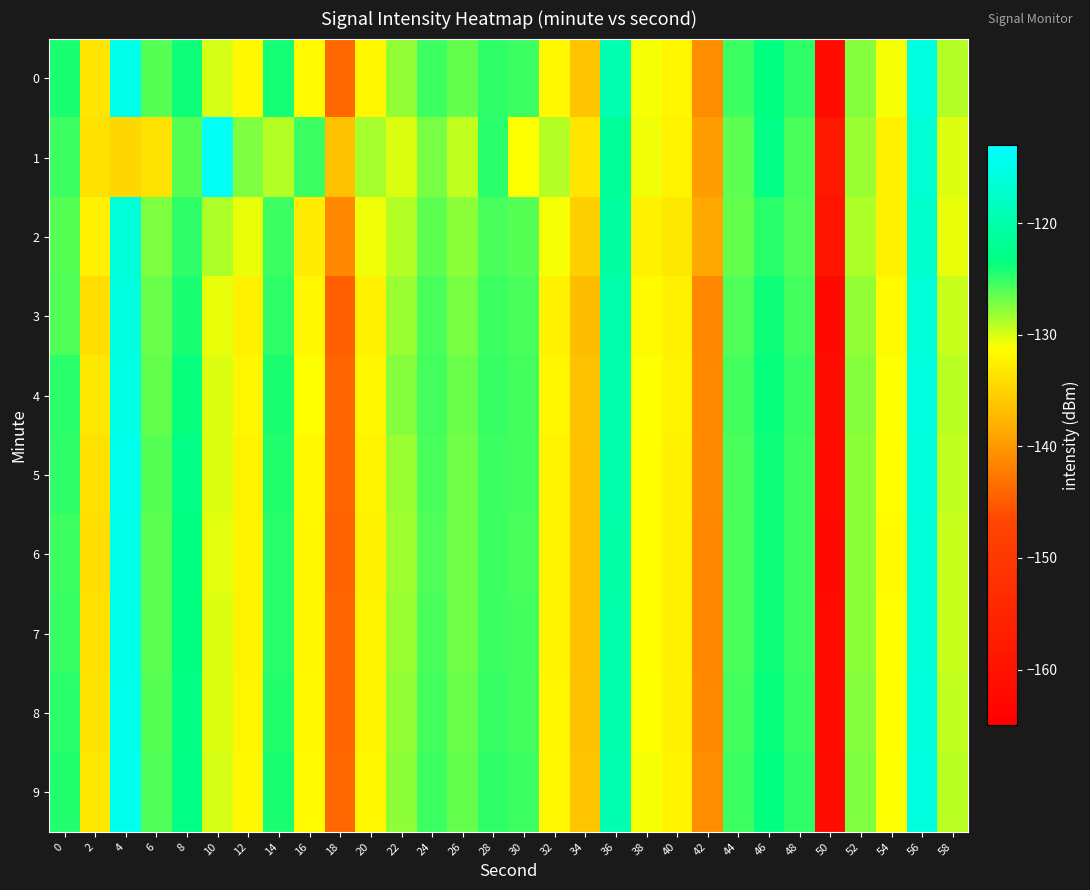

Reading left to right, list all the values displayed in this chart.

0: 0=-124.3	2=-133.5	4=-115.0	6=-126.0	8=-123.9	10=-130.0	12=-131.8	14=-124.1	16=-131.6	18=-143.9	20=-131.9	22=-127.8	24=-125.2	26=-126.5	28=-125.0	30=-125.2	32=-131.8	34=-136.3	36=-119.7	38=-131.0	40=-132.0	42=-140.9	44=-125.3	46=-123.5	48=-124.9	50=-161.9	52=-127.5	54=-131.1	56=-115.6	58=-129.0
1: 0=-125.2	2=-133.8	4=-134.6	6=-133.7	8=-126.1	10=-114.0	12=-127.3	14=-128.9	16=-125.2	18=-136.5	20=-128.5	22=-130.2	24=-127.1	26=-129.3	28=-124.7	30=-131.2	32=-128.9	34=-133.4	36=-121.5	38=-130.8	40=-132.1	42=-139.7	44=-126.3	46=-122.9	48=-125.6	50=-158.3	52=-128.1	54=-132.5	56=-116.8	58=-130.2
2: 0=-126.1	2=-132.5	4=-116.2	6=-127.3	8=-124.8	10=-128.7	12=-130.5	14=-125.2	16=-132.8	18=-141.3	20=-130.7	22=-128.9	24=-126.4	26=-127.8	28=-125.7	30=-126.1	32=-130.9	34=-135.2	36=-120.9	38=-132.3	40=-133.2	42=-138.6	44=-126.5	46=-124.7	48=-125.9	50=-159.4	52=-128.7	54=-132.3	56=-117.2	58=-130.5
3: 0=-125.8	2=-134.1	4=-115.7	6=-126.8	8=-124.2	10=-130.5	12=-132.3	14=-124.9	16=-131.9	18=-144.5	20=-132.4	22=-128.2	24=-125.7	26=-127.1	28=-125.3	30=-125.7	32=-132.3	34=-136.8	36=-120.1	38=-131.5	40=-132.5	42=-141.3	44=-125.8	46=-123.9	48=-125.4	50=-162.1	52=-127.9	54=-131.5	56=-116.1	58=-129.5
4: 0=-124.6	2=-133.2	4=-115.4	6=-126.5	8=-123.6	10=-130.1	12=-132.0	14=-124.3	16=-131.2	18=-144.1	20=-132.0	22=-127.6	24=-125.4	26=-126.7	28=-125.0	30=-125.4	32=-132.0	34=-136.5	36=-119.8	38=-131.2	40=-132.2	42=-141.1	44=-125.5	46=-123.6	48=-125.1	50=-161.7	52=-127.6	54=-131.2	56=-115.8	58=-129.2
5: 0=-124.9	2=-133.8	4=-114.7	6=-126.2	8=-123.1	10=-130.2	12=-132.1	14=-124.5	16=-131.8	18=-144.2	20=-132.2	22=-128.1	24=-125.6	26=-126.9	28=-125.2	30=-125.5	32=-132.1	34=-136.6	36=-120.0	38=-131.3	40=-132.4	42=-141.2	44=-125.6	46=-123.8	48=-125.2	50=-161.9	52=-127.7	54=-131.4	56=-116.0	58=-129.4
6: 0=-125.2	2=-134.0	4=-115.1	6=-126.4	8=-123.5	10=-130.3	12=-132.2	14=-124.7	16=-132.0	18=-144.3	20=-132.3	22=-128.3	24=-125.8	26=-127.0	28=-125.3	30=-125.6	32=-132.2	34=-136.7	36=-120.2	38=-131.4	40=-132.5	42=-141.3	44=-125.7	46=-123.9	48=-125.3	50=-162.0	52=-127.8	54=-131.5	56=-116.1	58=-129.6
7: 0=-125.1	2=-133.9	4=-115.0	6=-126.3	8=-123.4	10=-130.2	12=-132.2	14=-124.6	16=-131.9	18=-144.2	20=-132.2	22=-128.2	24=-125.7	26=-127.0	28=-125.2	30=-125.5	32=-132.2	34=-136.7	36=-120.1	38=-131.3	40=-132.4	42=-141.2	44=-125.7	46=-123.8	48=-125.2	50=-161.9	52=-127.8	54=-131.4	56=-116.0	58=-129.6
8: 0=-124.7	2=-133.6	4=-114.8	6=-126.1	8=-123.3	10=-130.1	12=-132.0	14=-124.4	16=-131.7	18=-144.1	20=-132.1	22=-128.0	24=-125.5	26=-126.8	28=-125.1	30=-125.4	32=-132.0	34=-136.5	36=-119.9	38=-131.2	40=-132.3	42=-141.1	44=-125.5	46=-123.7	48=-125.1	50=-161.8	52=-127.6	54=-131.3	56=-115.9	58=-129.4
9: 0=-124.4	2=-133.3	4=-114.6	6=-125.9	8=-123.1	10=-129.9	12=-131.8	14=-124.2	16=-131.5	18=-143.9	20=-131.9	22=-127.8	24=-125.3	26=-126.6	28=-124.9	30=-125.2	32=-131.8	34=-136.3	36=-119.7	38=-131.0	40=-132.1	42=-140.9	44=-125.3	46=-123.5	48=-124.9	50=-161.6	52=-127.4	54=-131.1	56=-115.7	58=-129.1